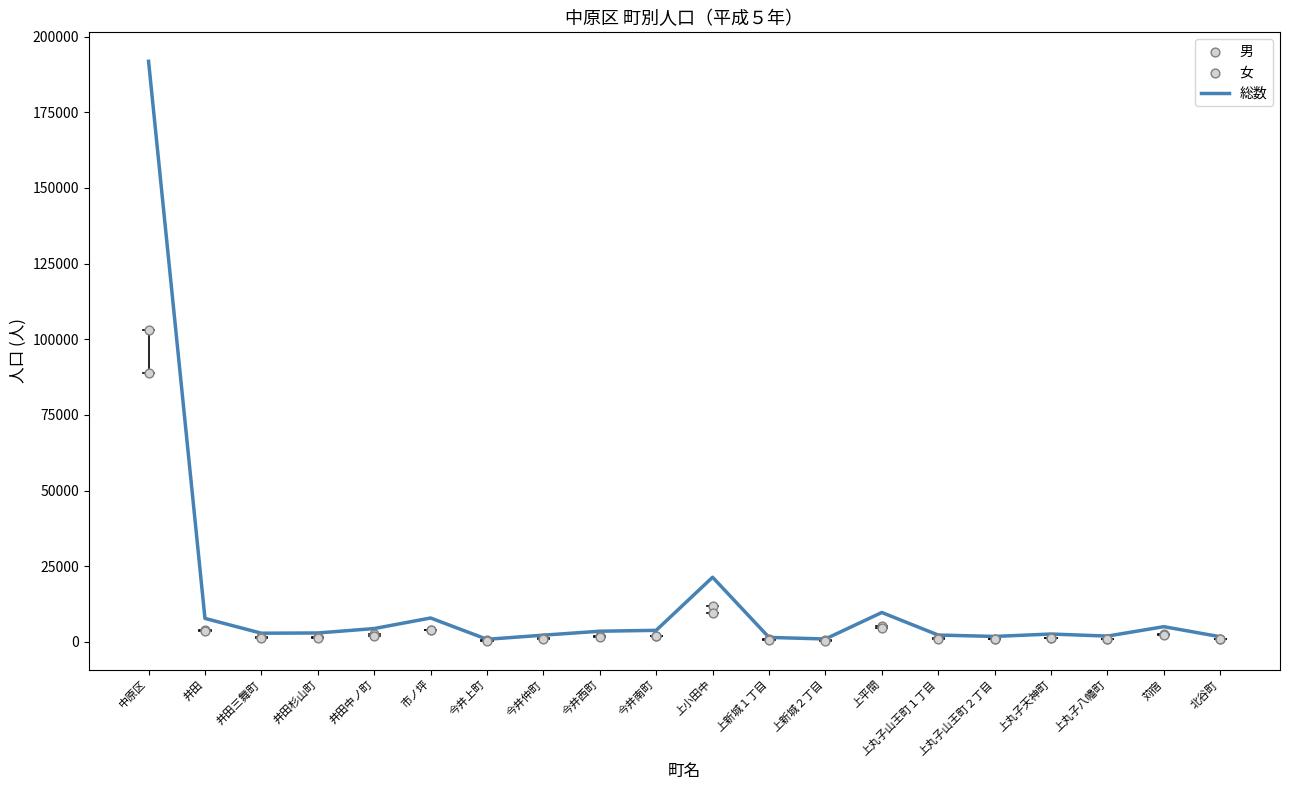

At which category is the sum across all series the highest?

中原区